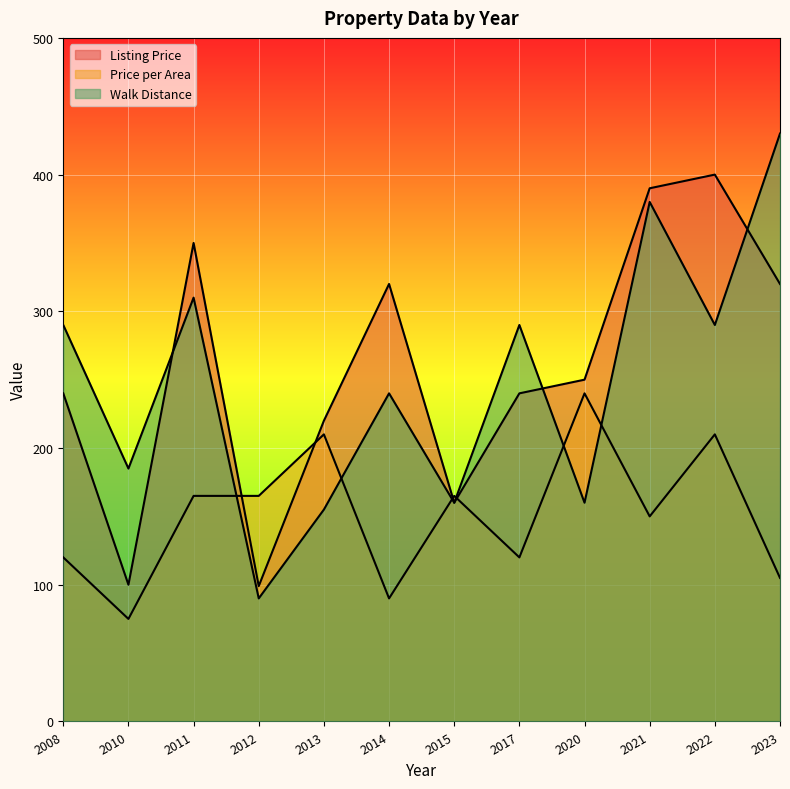

How many values in the Listing Price series are below 250?

6